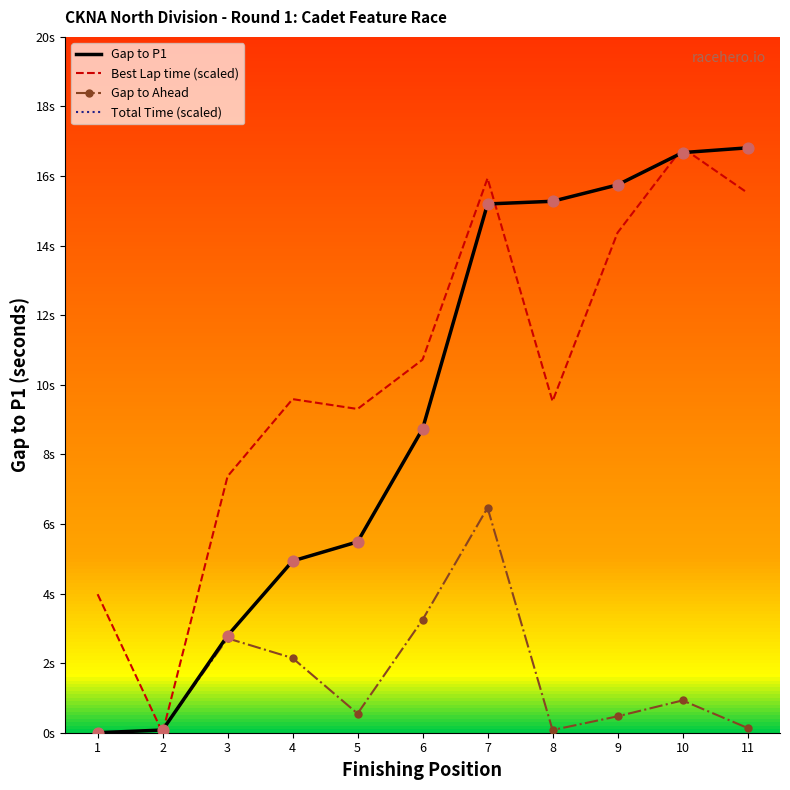

Which series has the largest total across all categories?

Best Lap time (scaled)